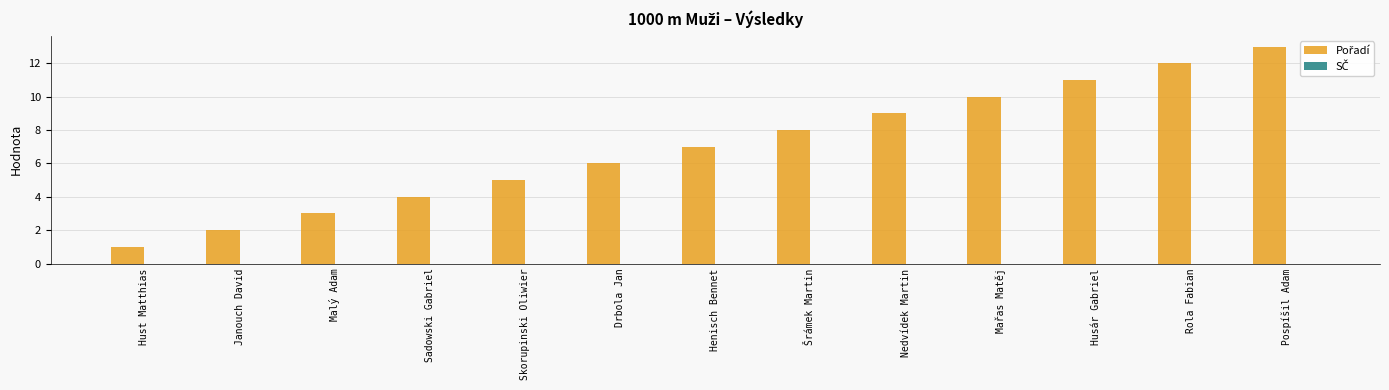

Which label corresponds to the smallest value in the chart?

Hust Matthias